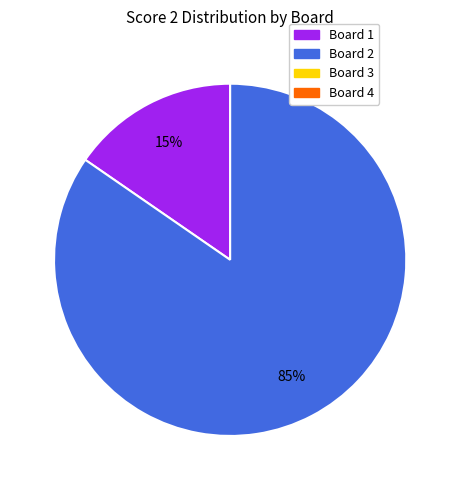

To the nearest percent, what is the average slice percentage?

50%